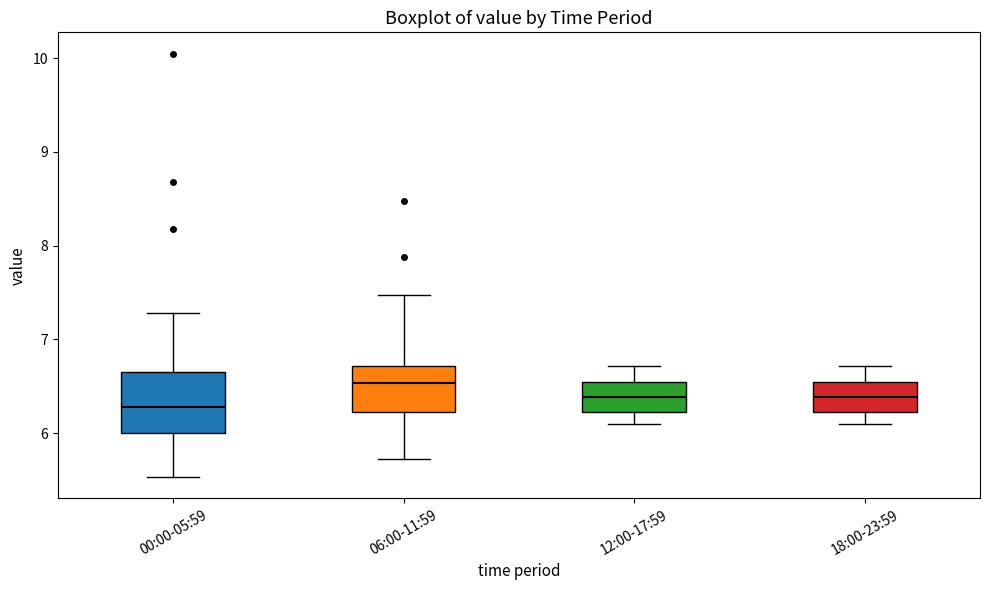

Which box has the highest median line?

06:00-11:59